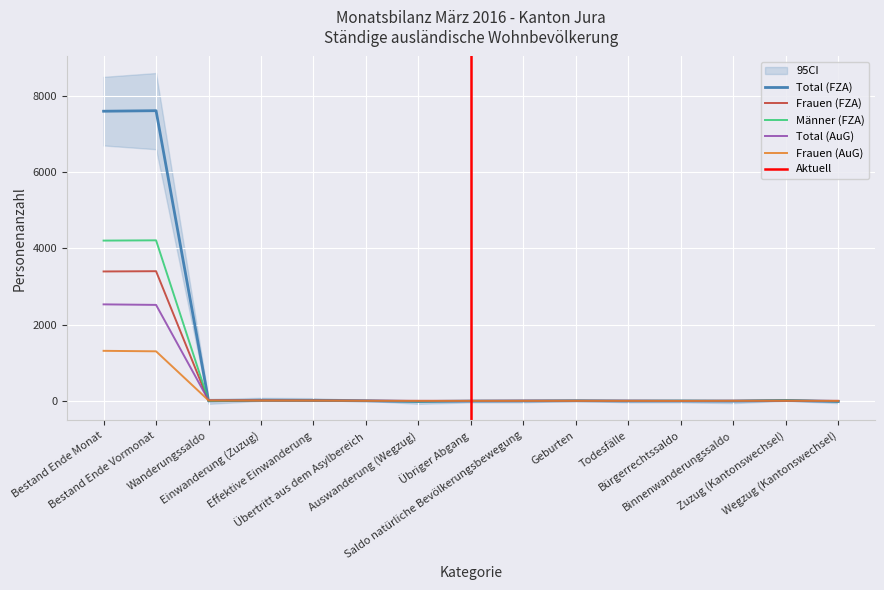

What is the difference between the highest and lowest values at Saldo natürliche Bevölkerungsbewegung?

3